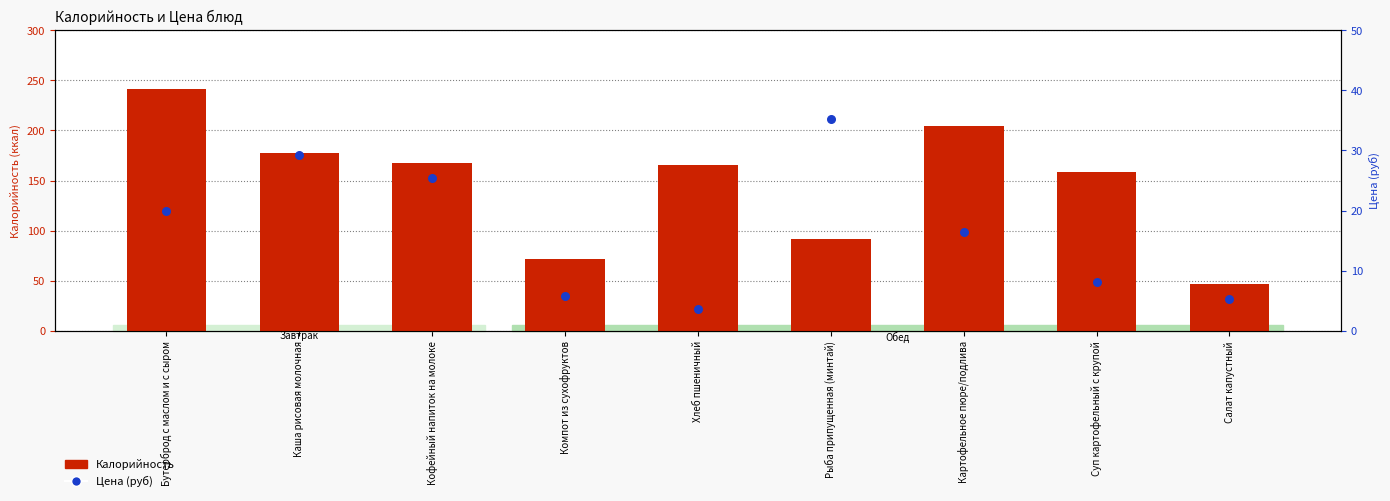

Is the value of Цена (руб) at Каша рисовая молочная greater than the value of Калорийность at Каша рисовая молочная?

No